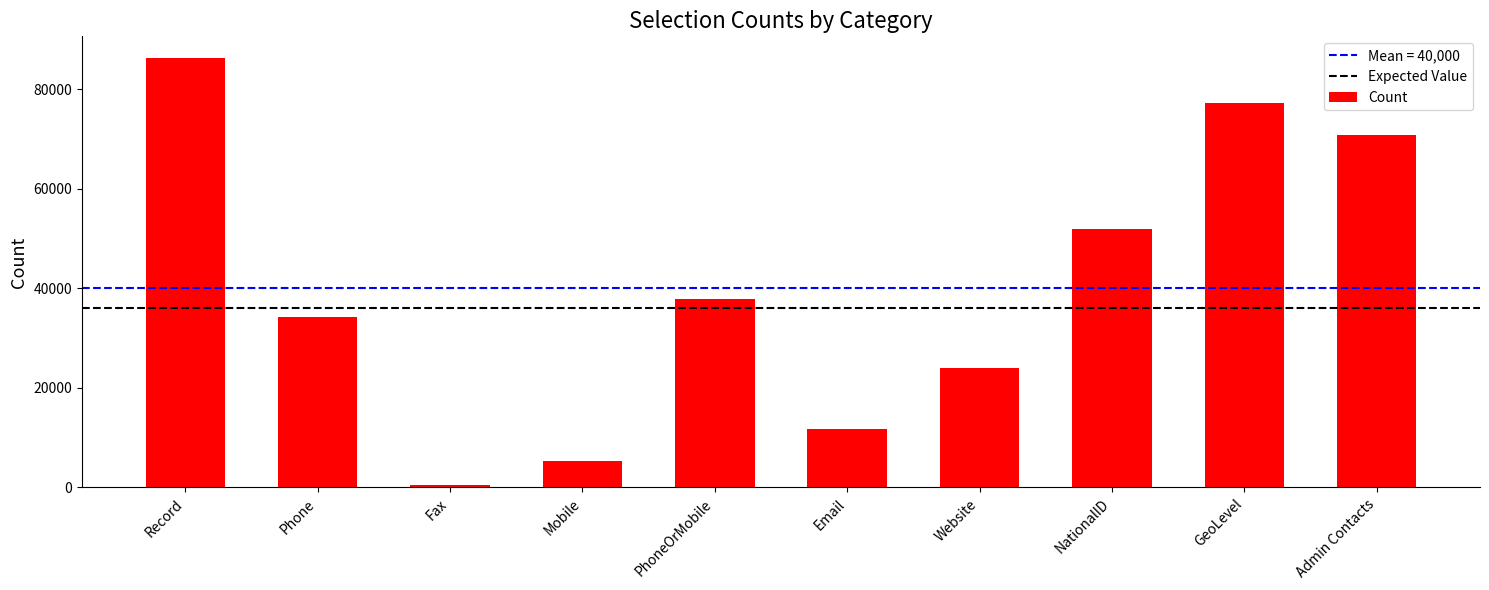

Rank the categories by value from lowest to highest.

Fax, Mobile, Email, Website, Phone, PhoneOrMobile, NationalID, Admin Contacts, GeoLevel, Record